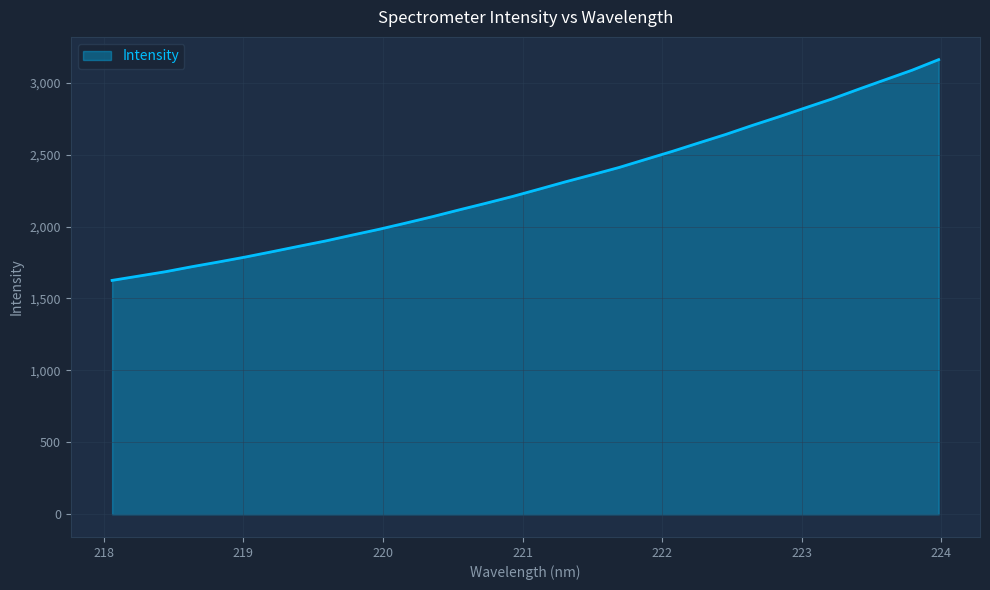

What is the smallest value displayed?

1625.8